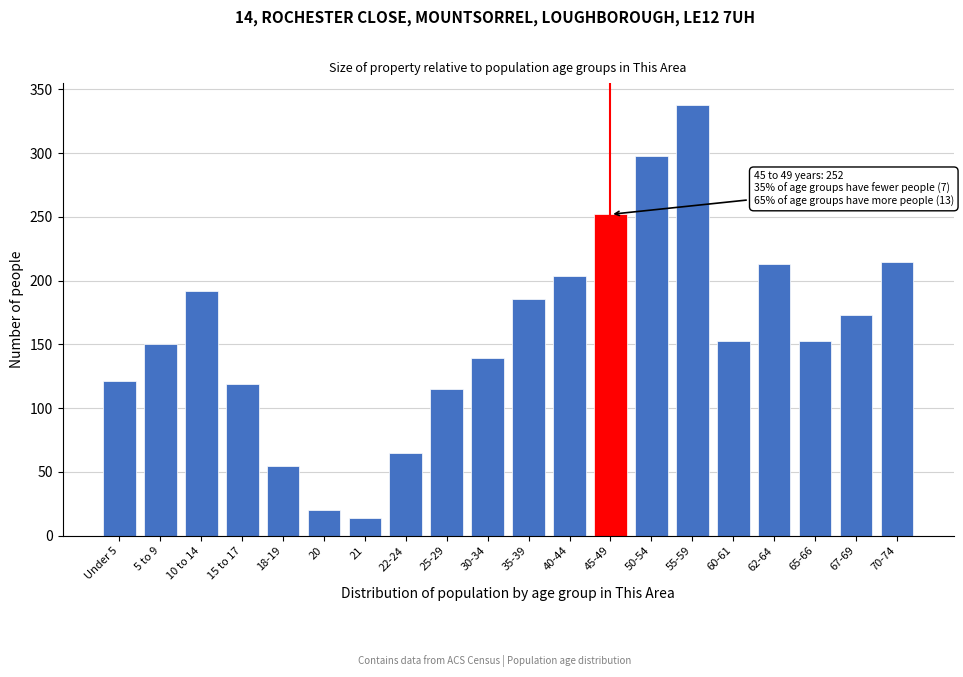

Reading left to right, list all the values displayed in this chart.

Under 5=121	5 to 9=150	10 to 14=192	15 to 17=119	18-19=55	20=20	21=14	22-24=65	25-29=115	30-34=139	35-39=186	40-44=204	45-49=252	50-54=298	55-59=338	60-61=153	62-64=213	65-66=153	67-69=173	70-74=215